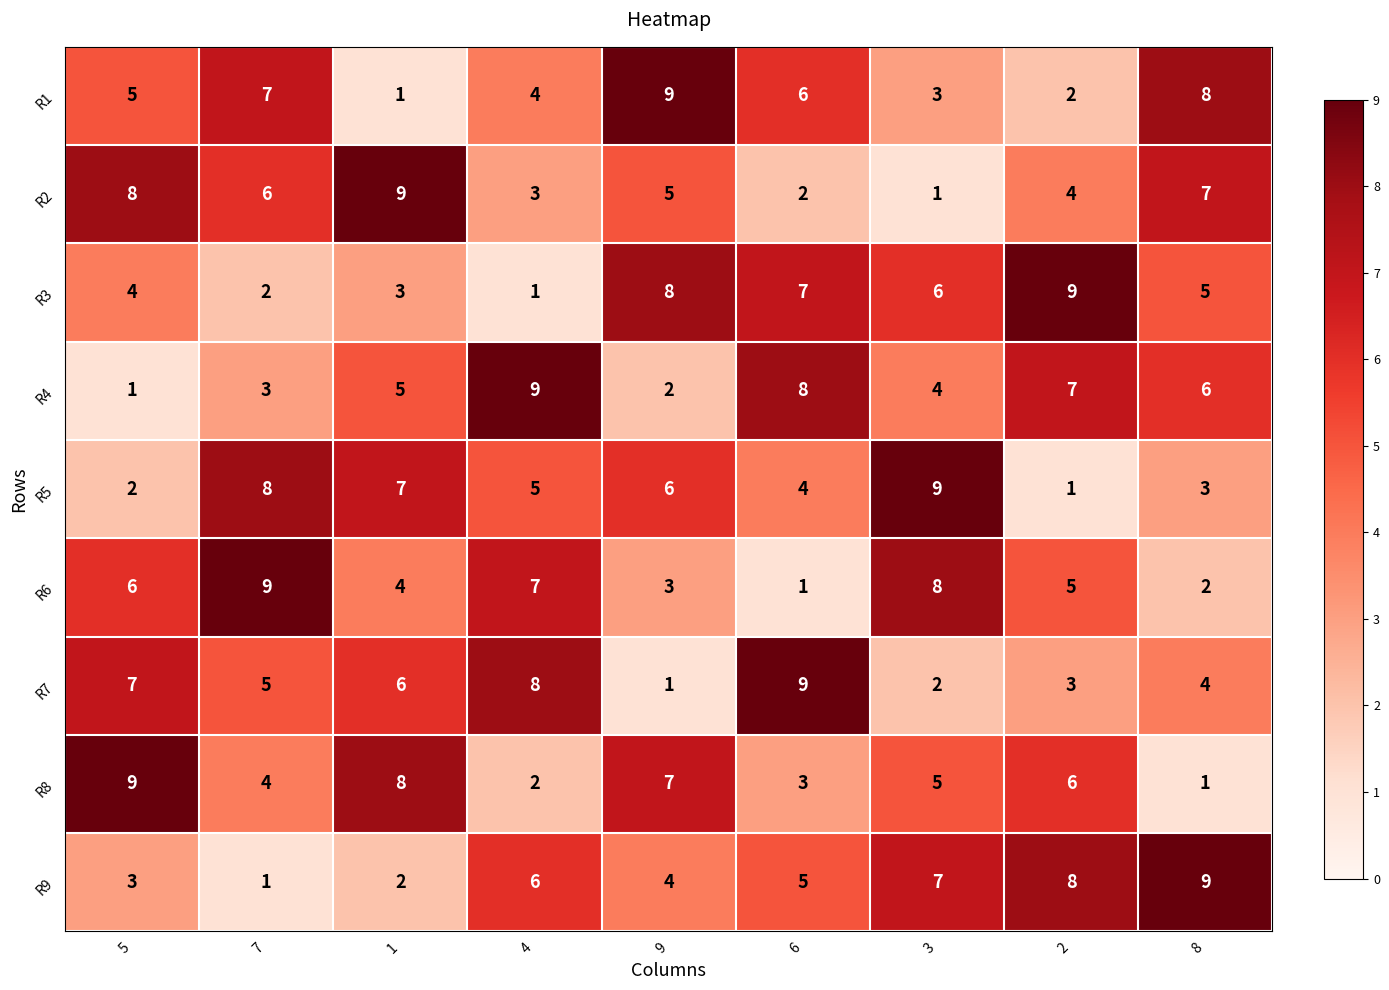

Rank the series at 9 from highest to lowest value.

R1, R3, R8, R5, R2, R9, R6, R4, R7